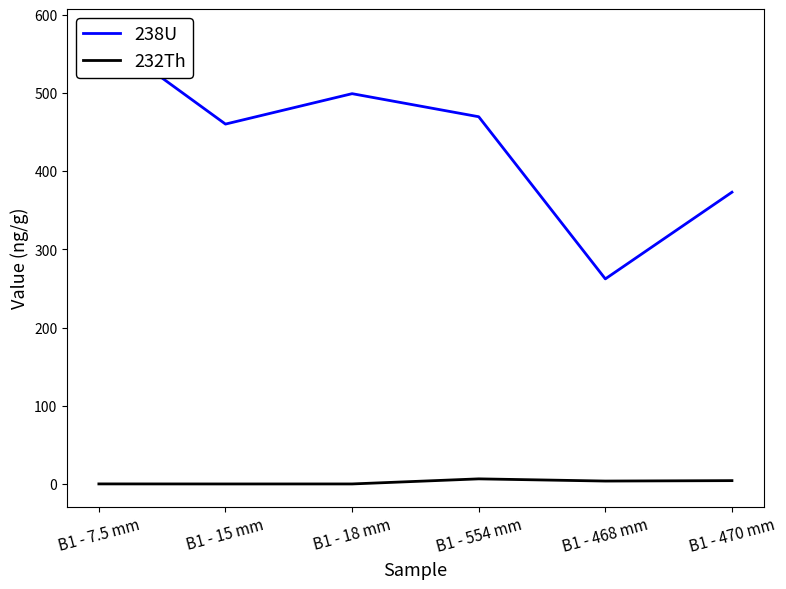

What is the spread (max minus min) of values at B1 - 554 mm?

463.2